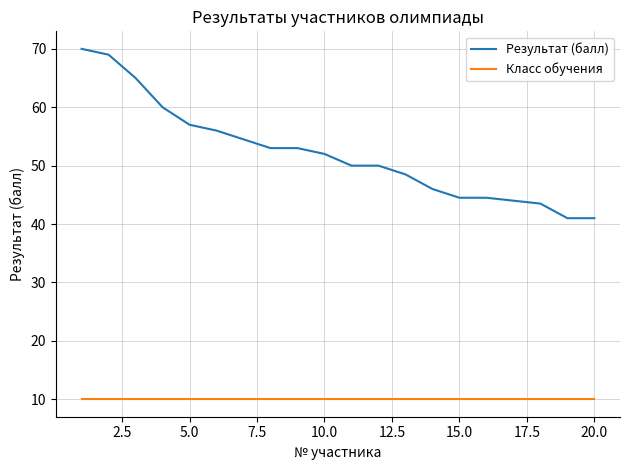

Rank the series by their average value, from highest to lowest.

Результат (балл), Класс обучения